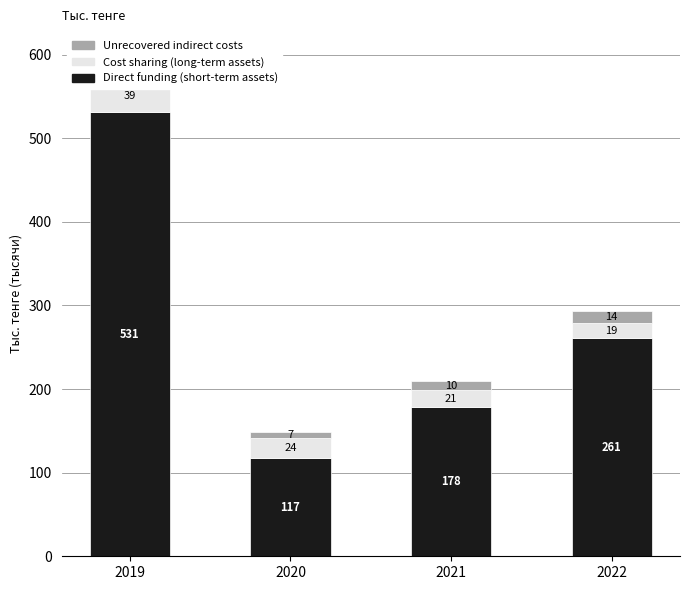

The value of Unrecovered indirect costs at 2019 is 28.5. True or false?

True